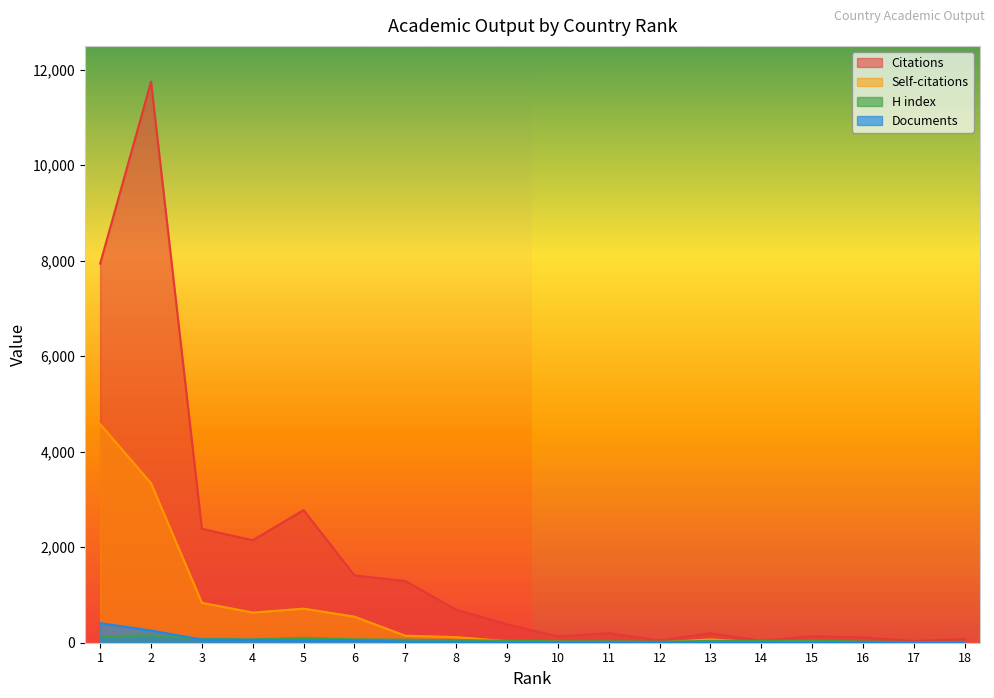

Between 5 and 14, which series saw the biggest shift?

Citations